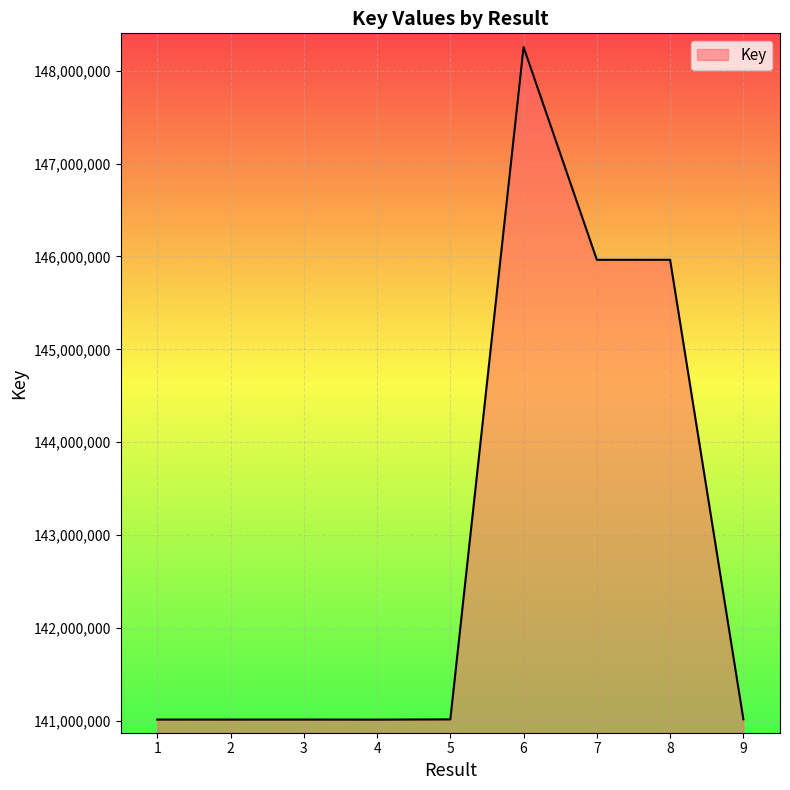

What is the change in value from 4 to 5?

+2452